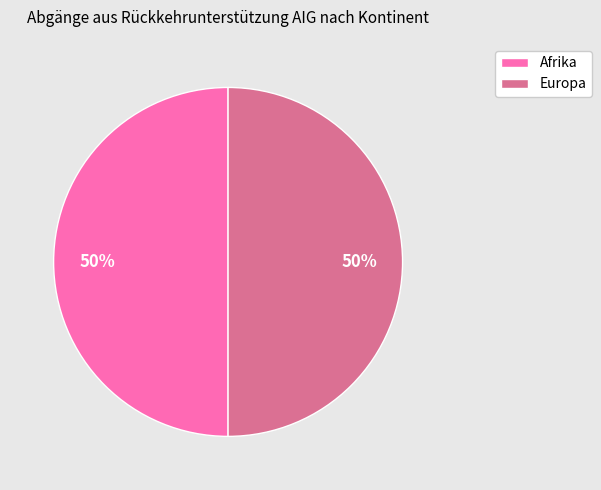

To the nearest percent, what portion does Europa represent?

50%